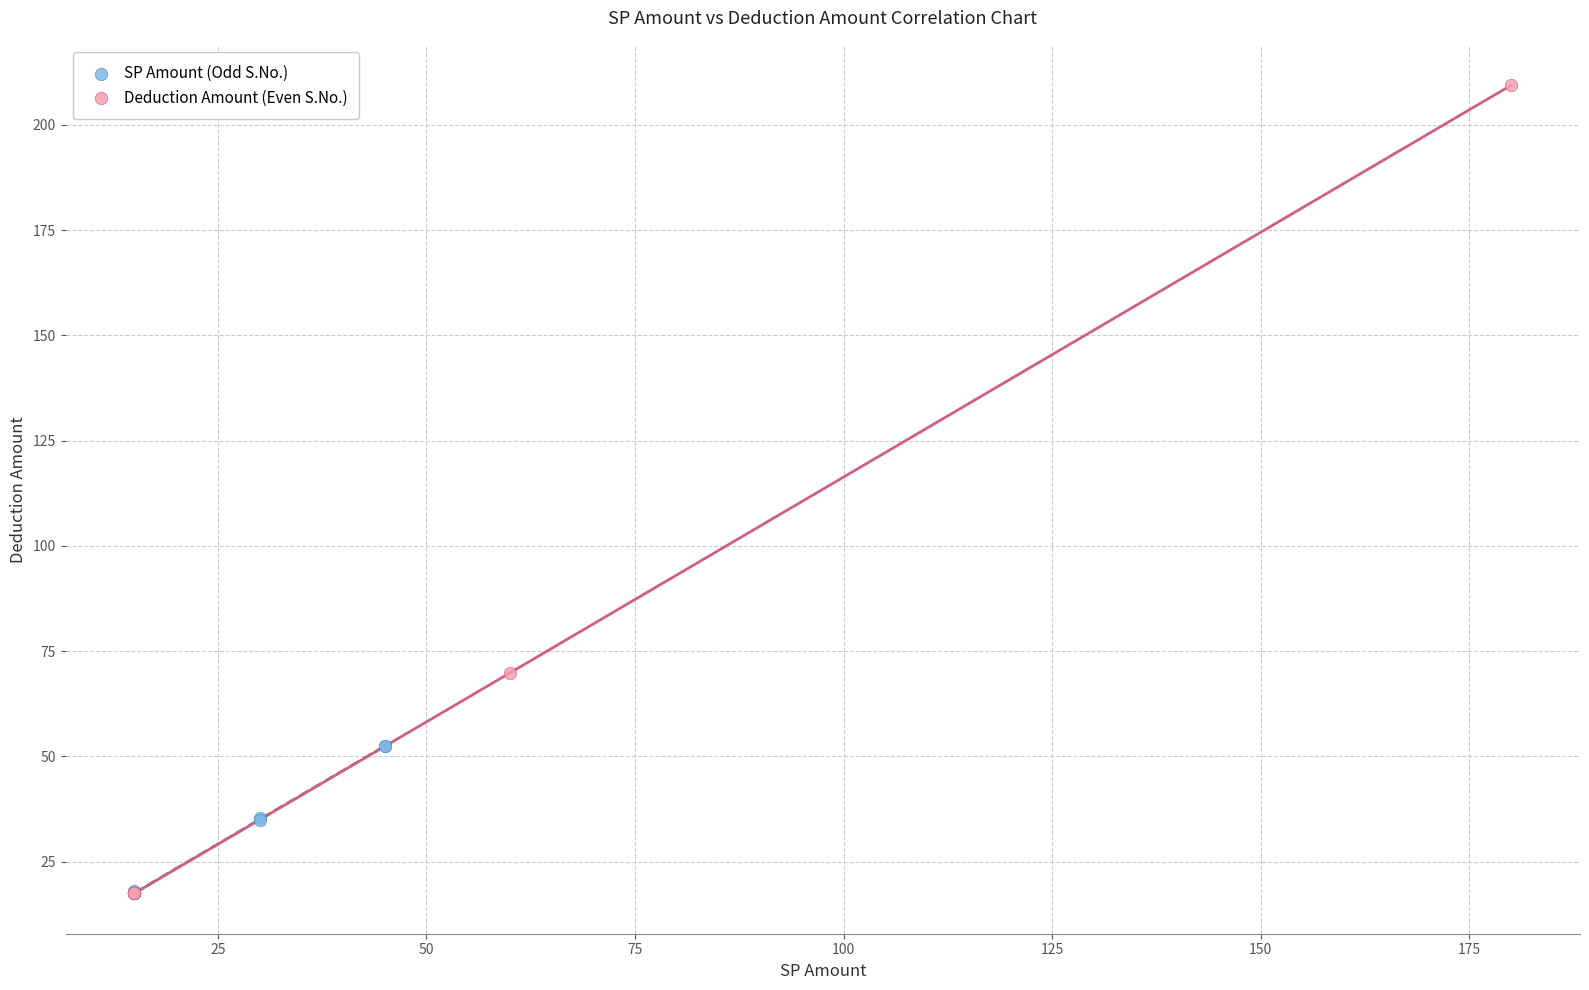

Which series reaches the maximum Y coordinate?

Deduction Amount (Even S.No.)